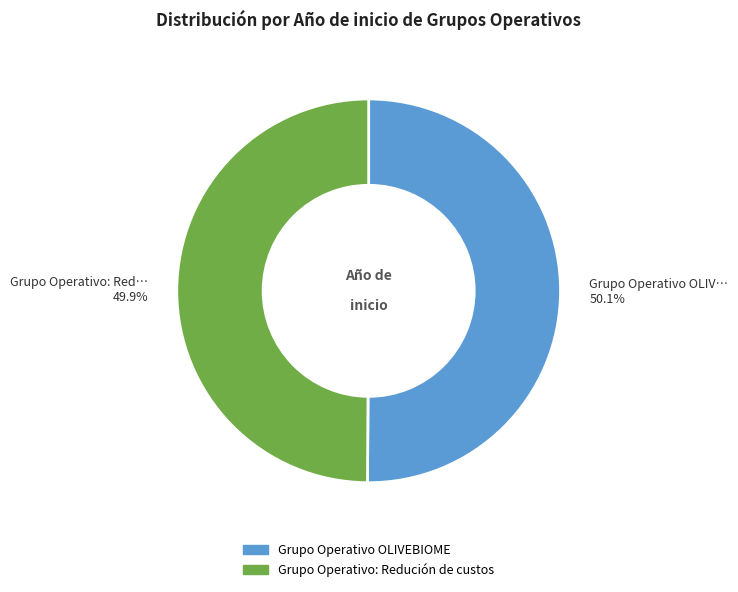

Is there a majority slice in this chart?

Yes